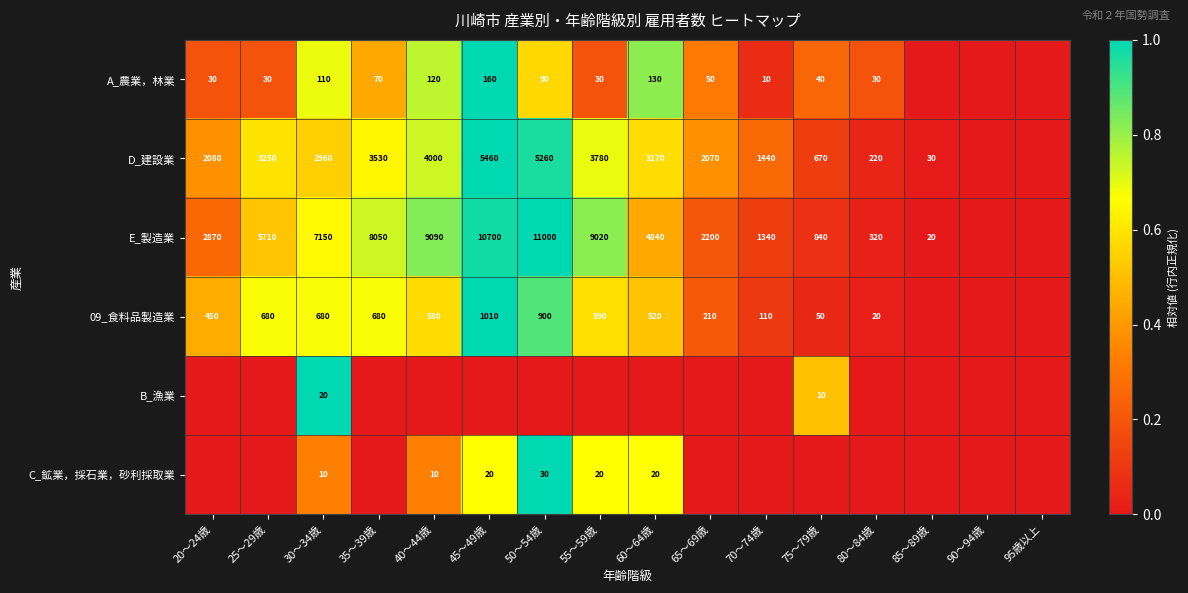

How many series are shown in this chart?

6